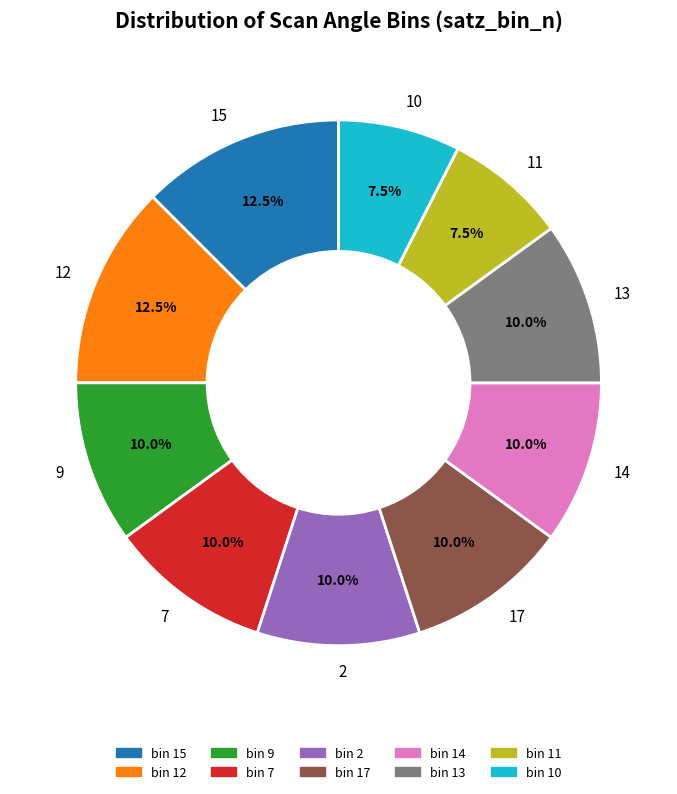

Is there a majority slice in this chart?

No